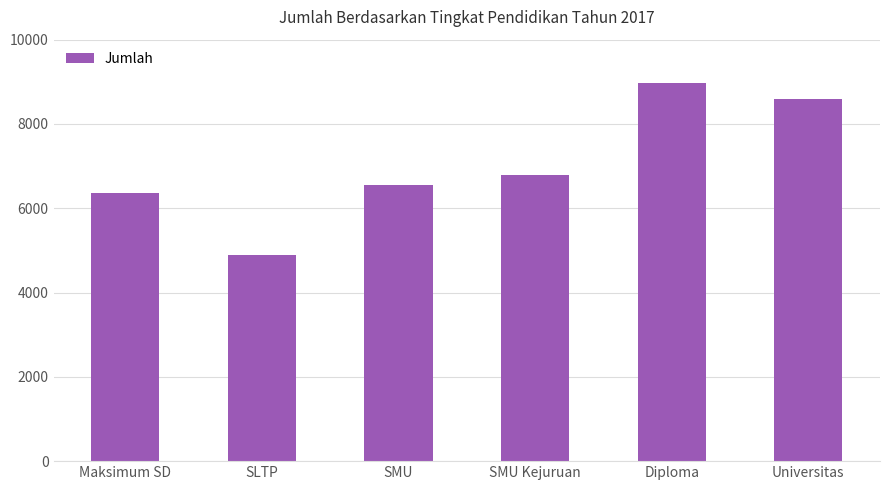

Between Universitas and SMU, which is larger?

Universitas